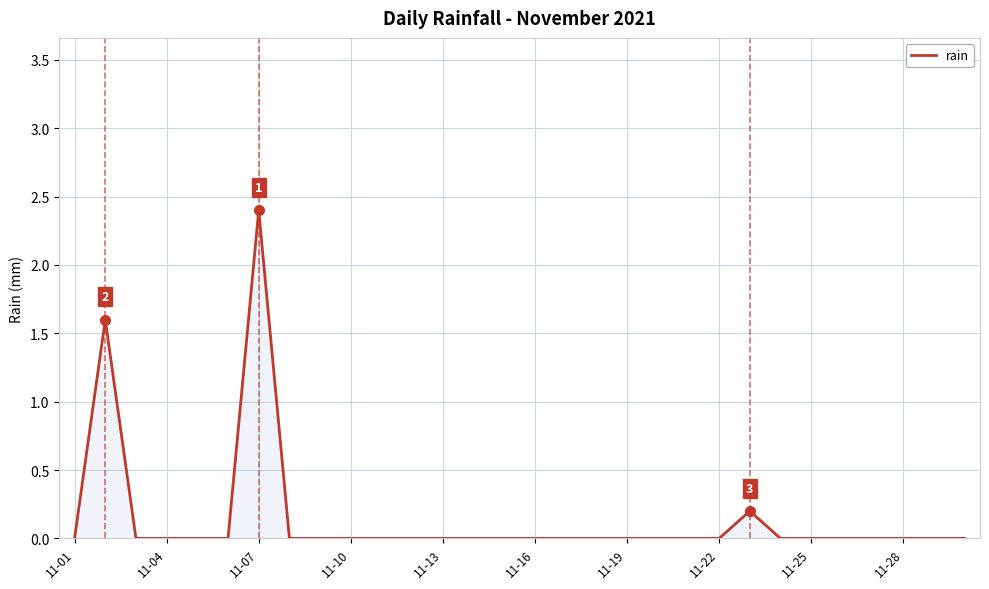

What is the maximum value shown in the chart?

2.4